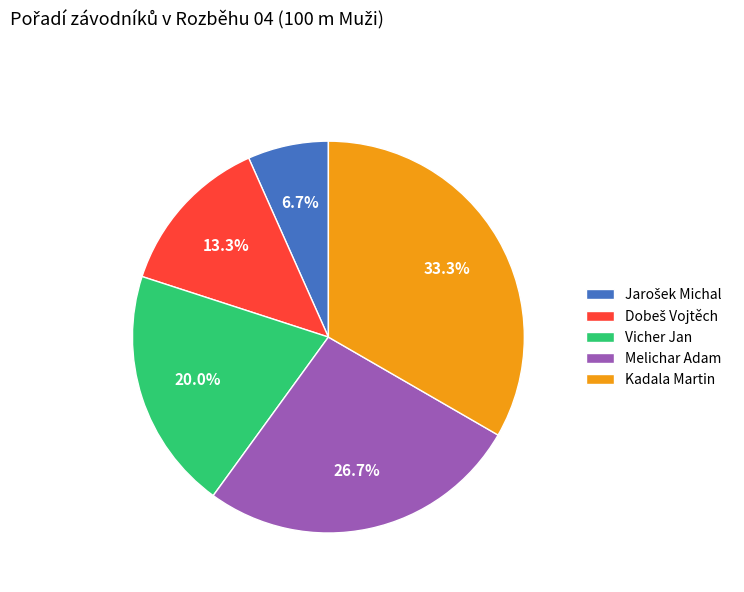

To the nearest percent, what percentage of the pie is Vicher Jan?

20%